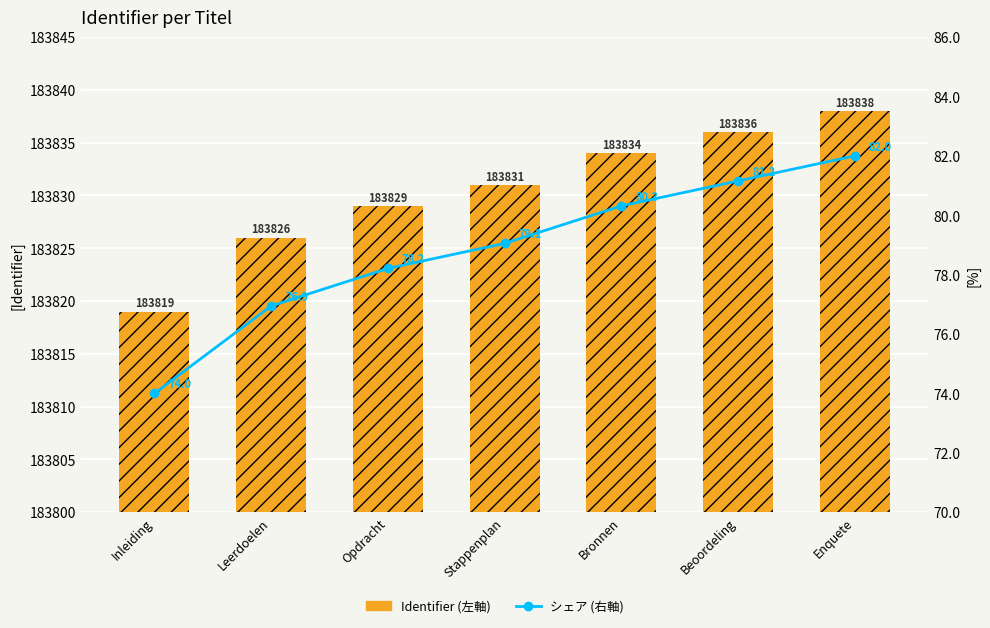

Which series changed the most between Leerdoelen and Bronnen?

Identifier (左軸)